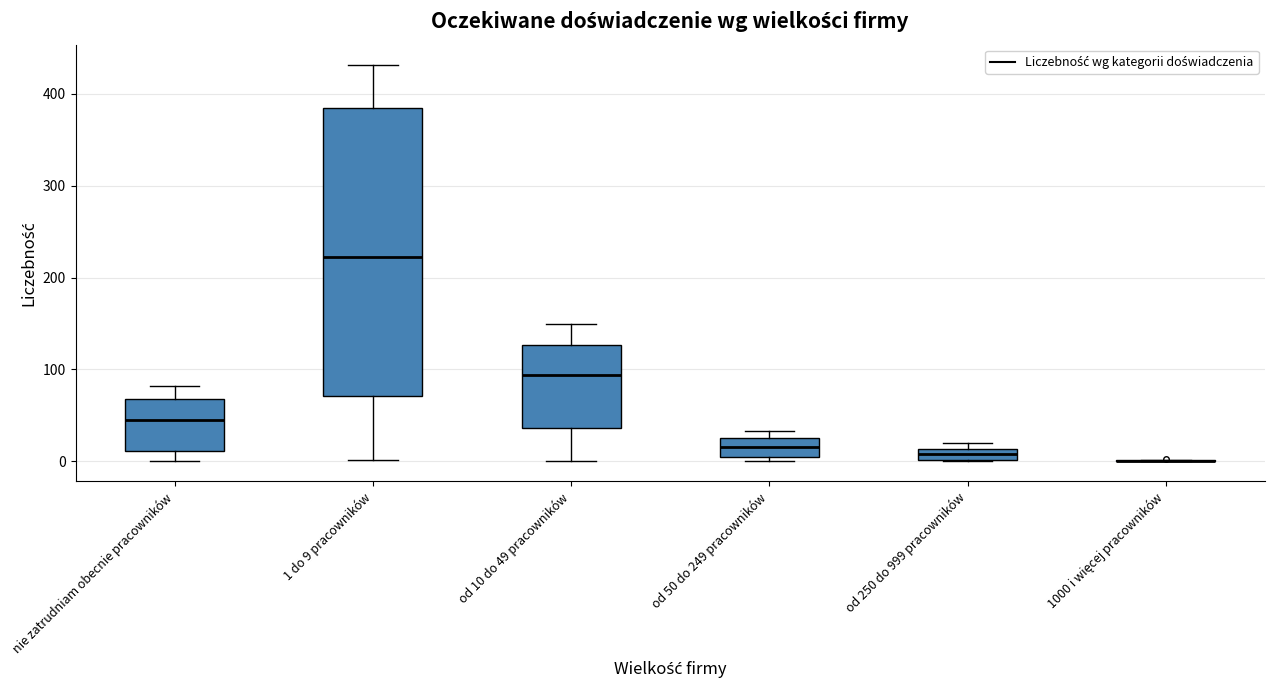

Where does the lower whisker of the box for od 10 do 49 pracowników end on the y-axis? The values are not printed on the chart, so give them approximately, as read against the axis.

0